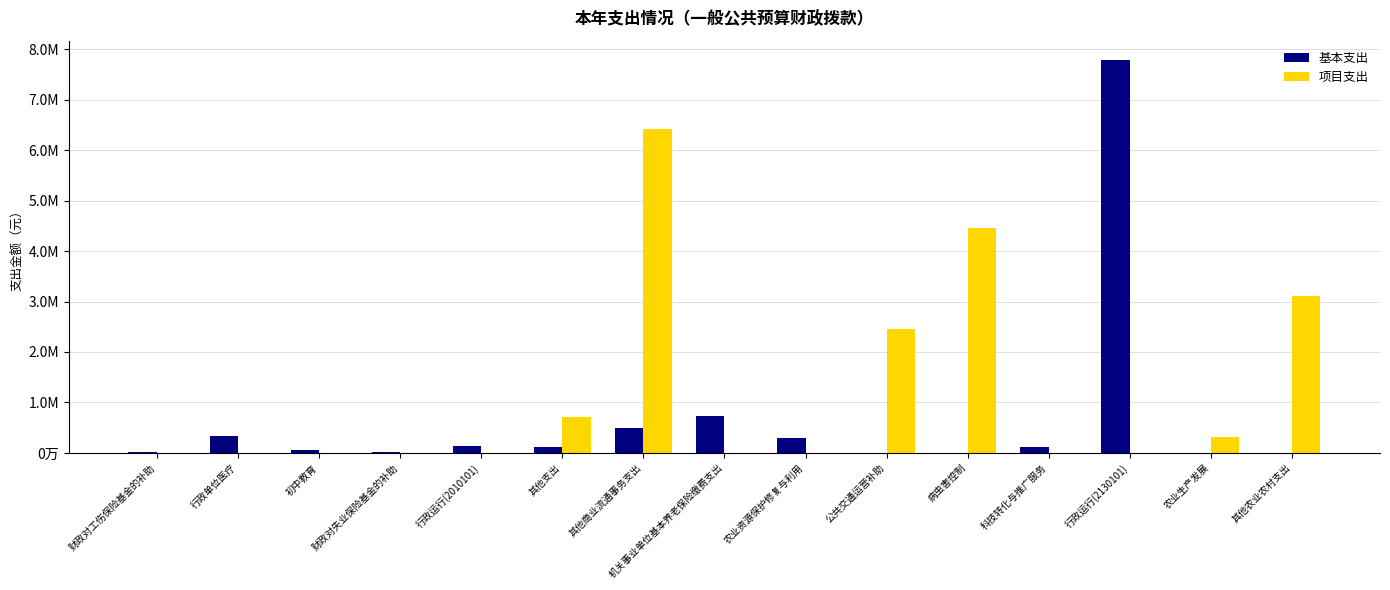

Between 行政运行(2130101) and 科技转化与推广服务, which is larger?

行政运行(2130101)